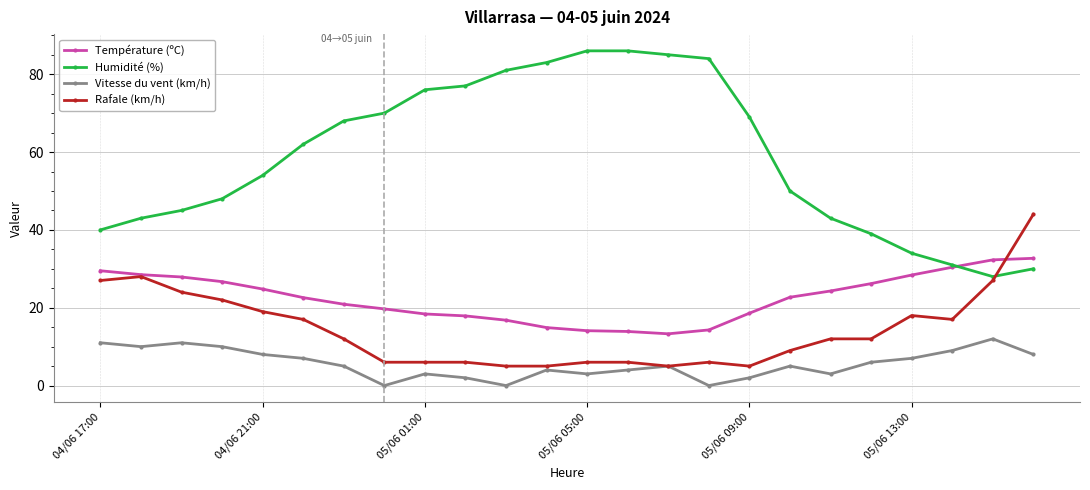

What are all the series names shown in the legend?

Température (ºC), Humidité (%), Vitesse du vent (km/h), Rafale (km/h)